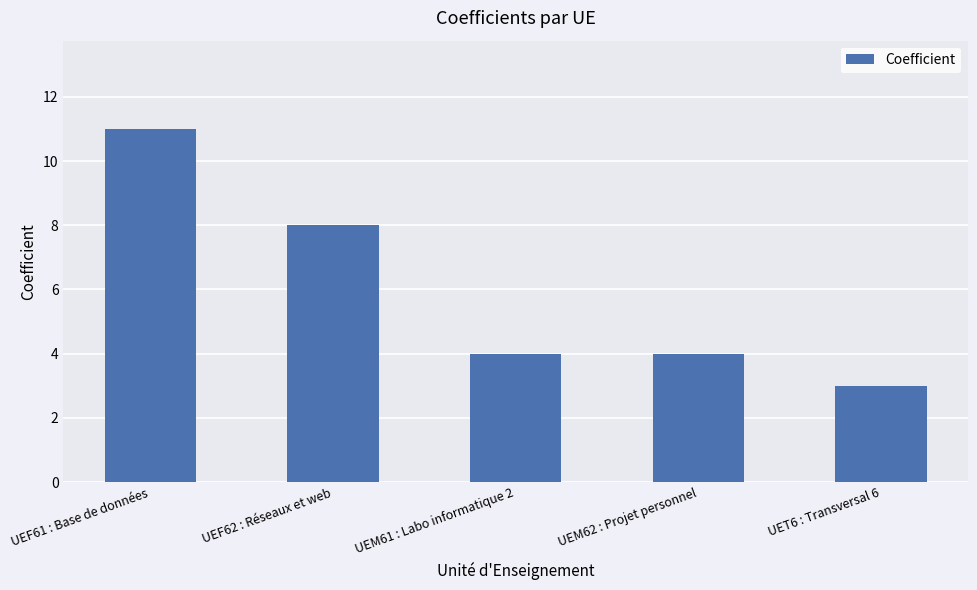

Reading left to right, what are all the values shown in this chart?

UEF61 : Base de données=11	UEF62 : Réseaux et web=8	UEM61 : Labo informatique 2=4	UEM62 : Projet personnel=4	UET6 : Transversal 6=3